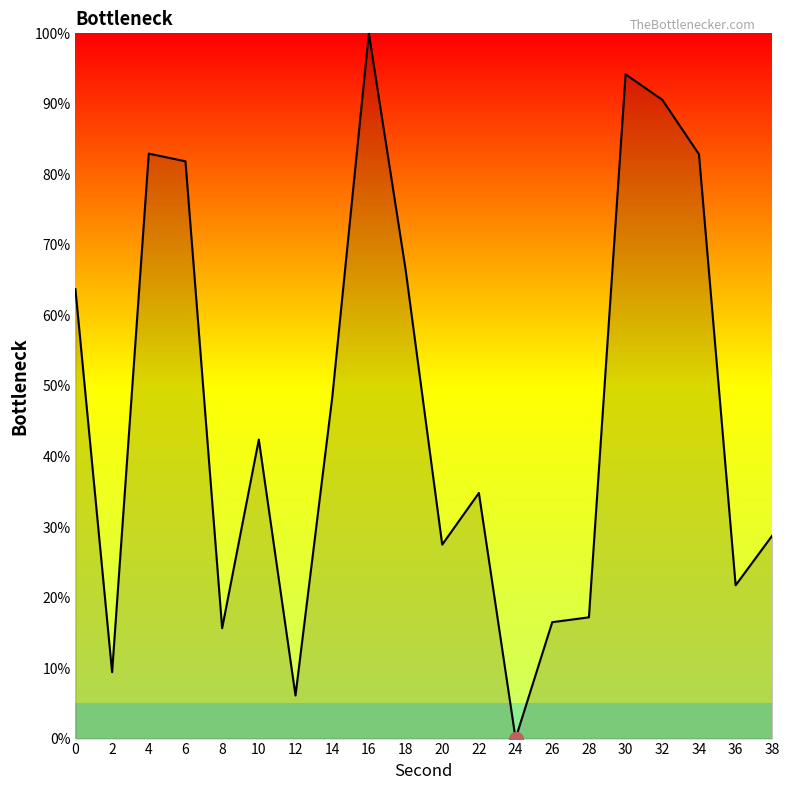

What is the difference between the values at 14 and 28?

31.1